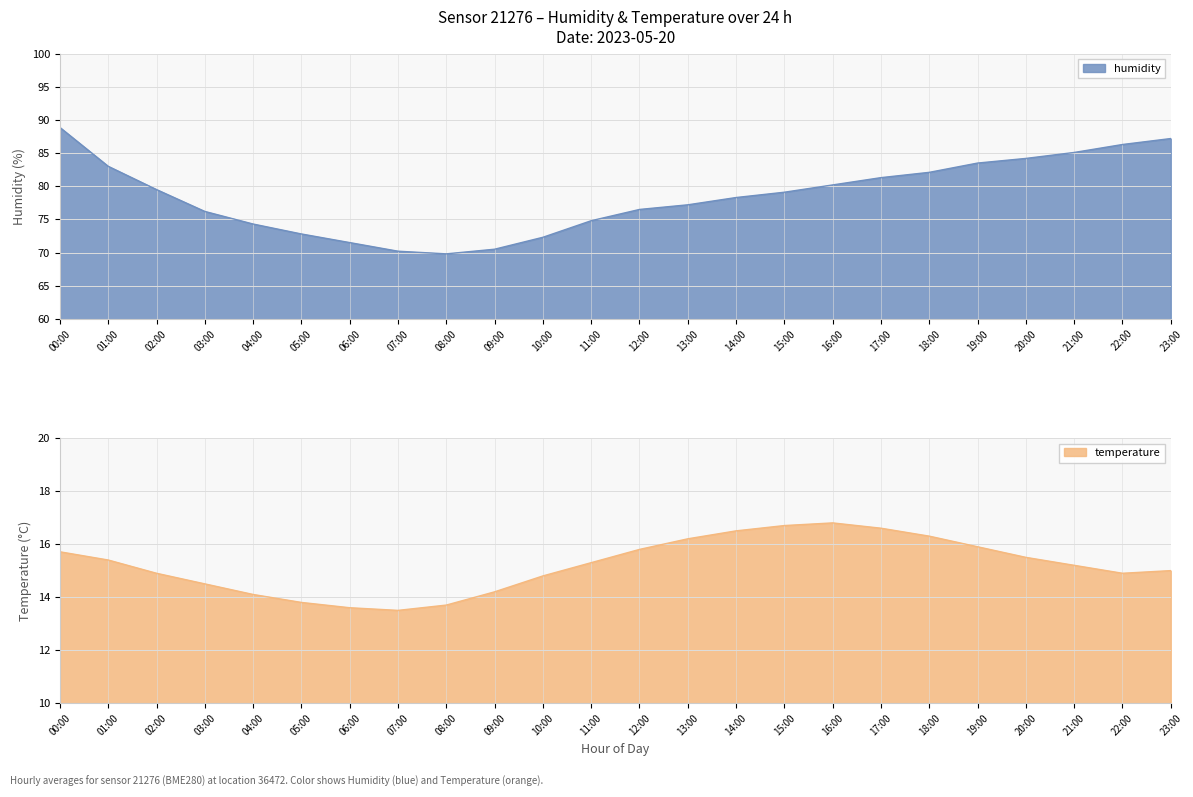

How many data points in temperature are less than 15?

10